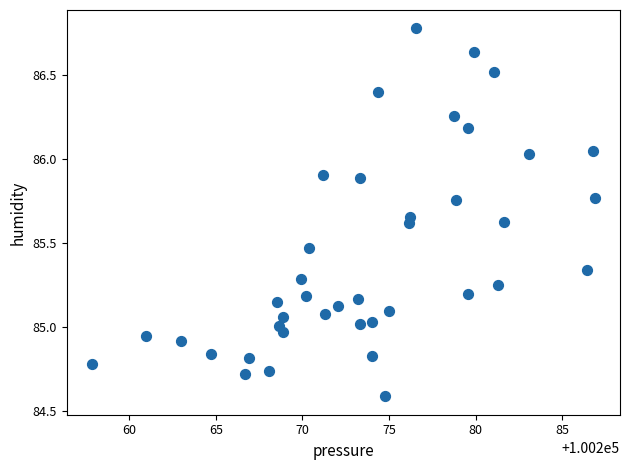

What is the range of X values (max minus min)?

29.0